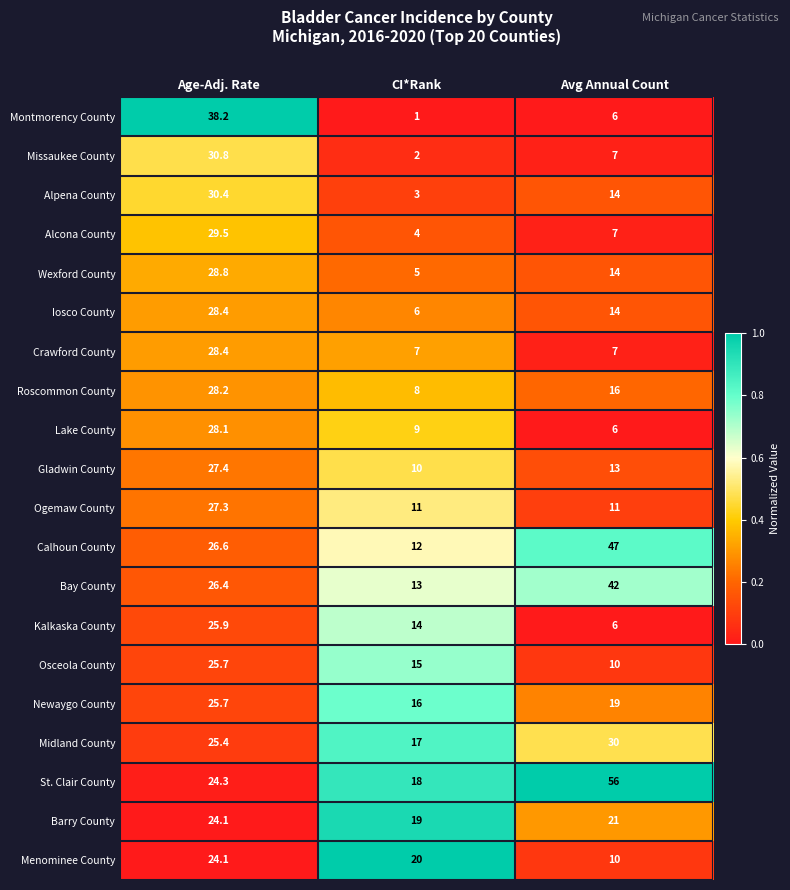

At which category is the sum across all series the highest?

Age-Adj. Rate